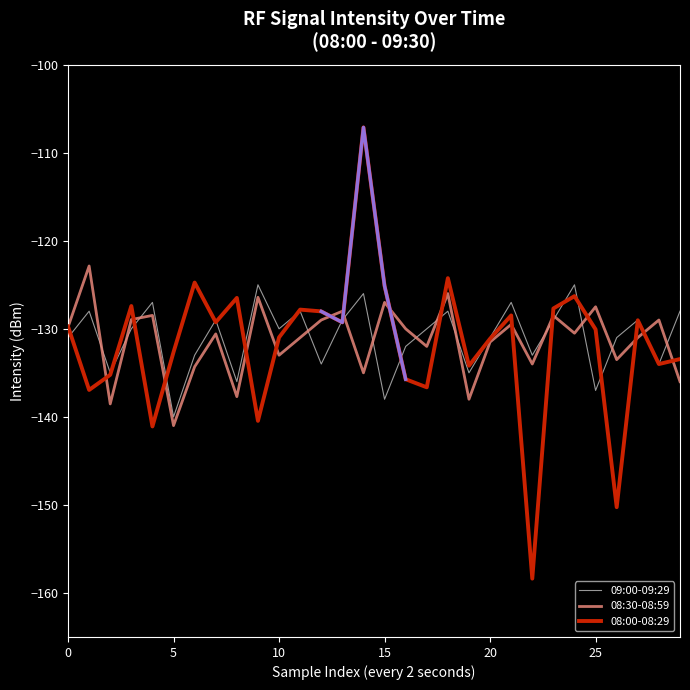

What is the sum of all 09:00-09:29 values?

-3928.0